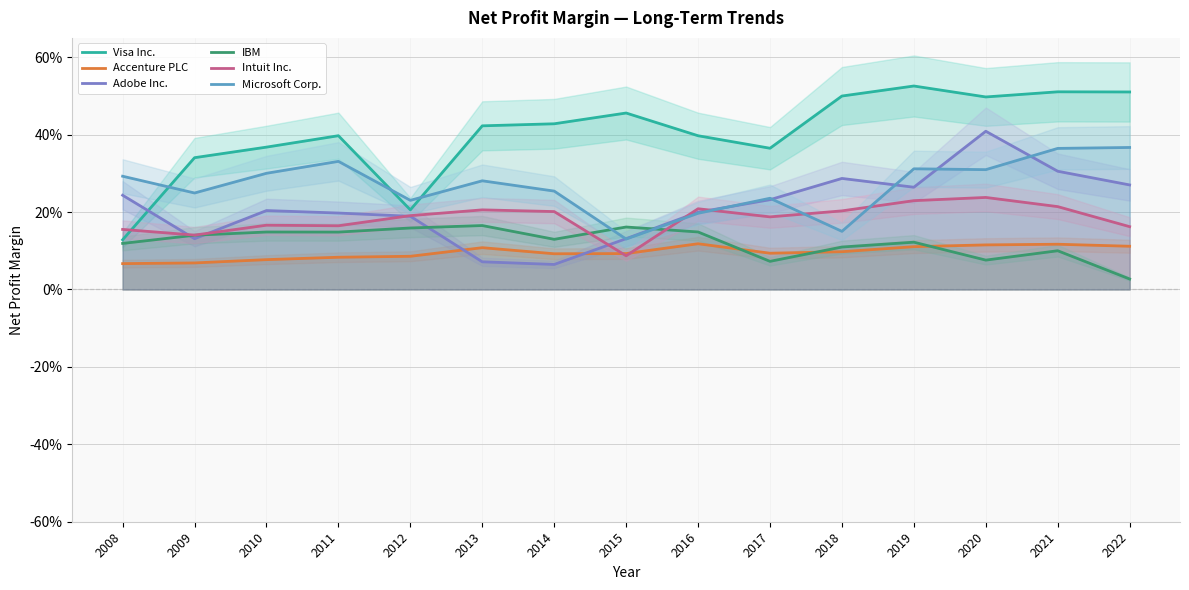

Which has a higher value, 2020 or 2009?

2020